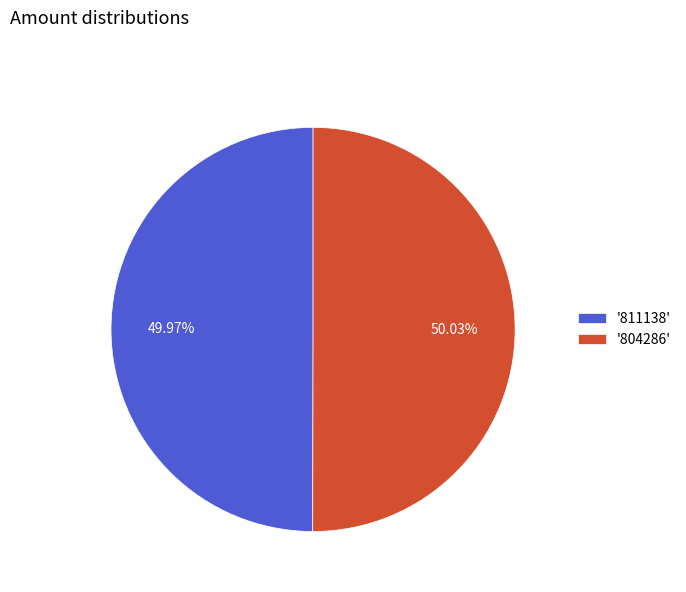

Is there a majority slice in this chart?

Yes